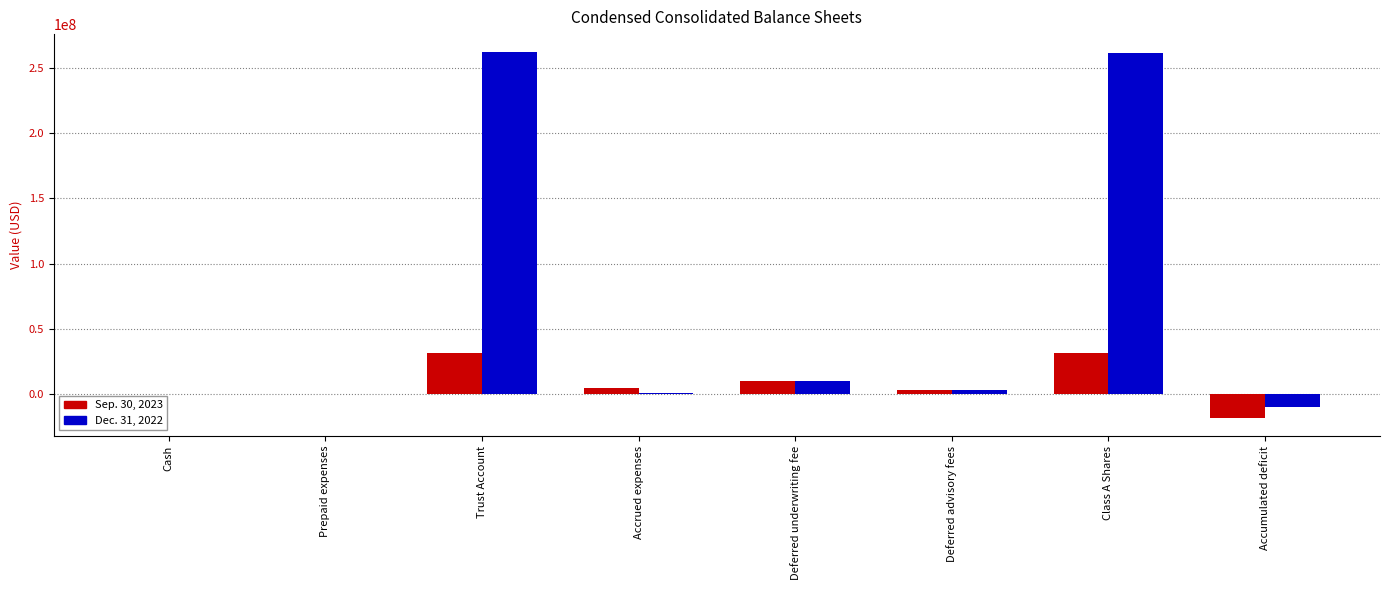

Is the value of Dec. 31, 2022 at Accumulated deficit greater than the value of Sep. 30, 2023 at Class A Shares?

No